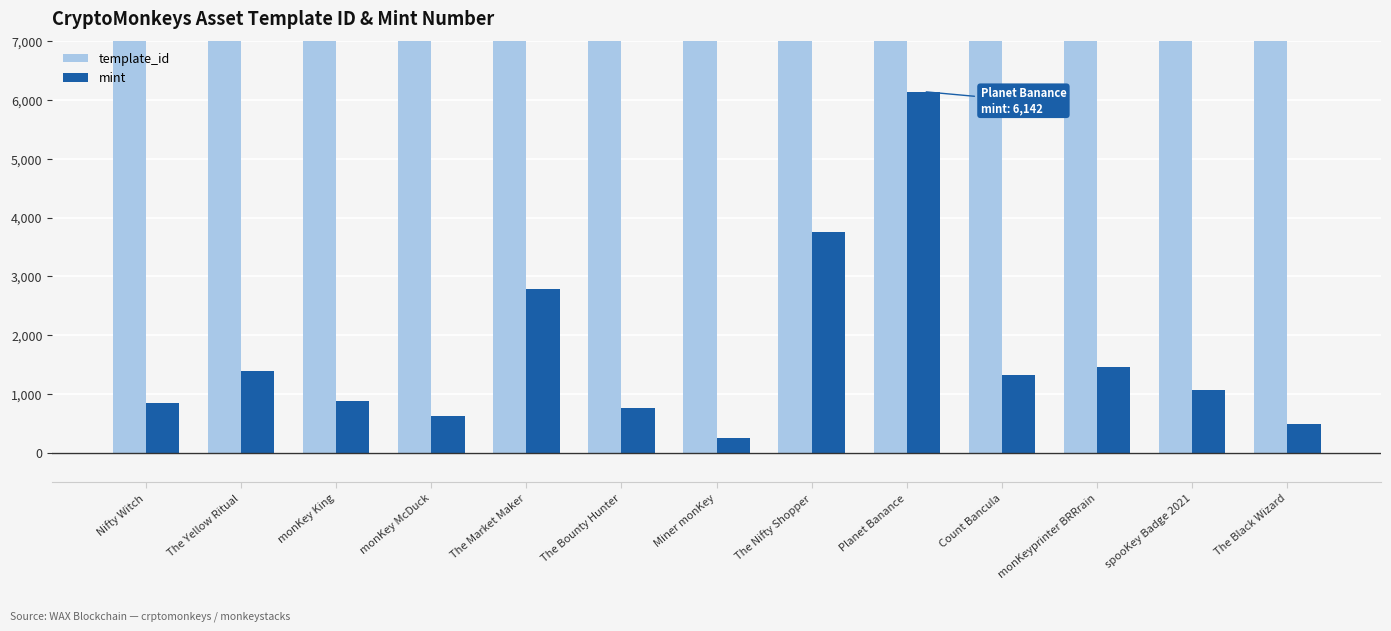

Rank the categories by mint value from highest to lowest.

Planet Banance, The Nifty Shopper, The Market Maker, monKeyprinter BRRrain, The Yellow Ritual, Count Bancula, spooKey Badge 2021, monKey King, Nifty Witch, The Bounty Hunter, monKey McDuck, The Black Wizard, Miner monKey